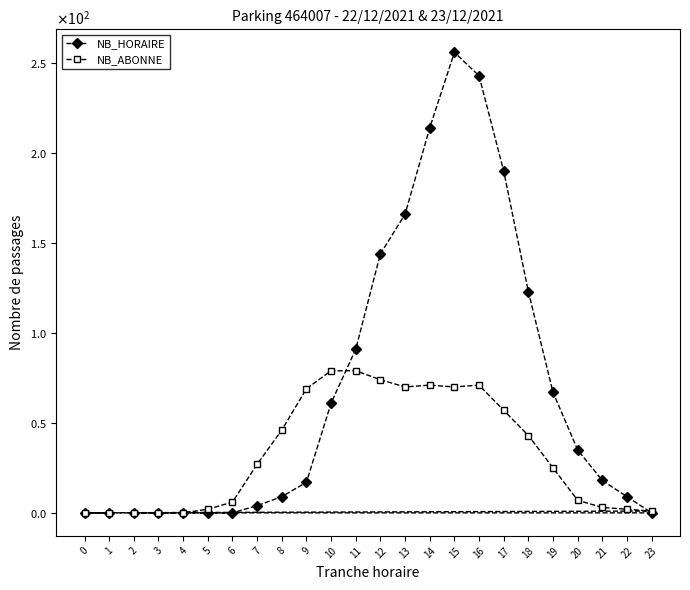

What is the average value of the NB_HORAIRE series?

69